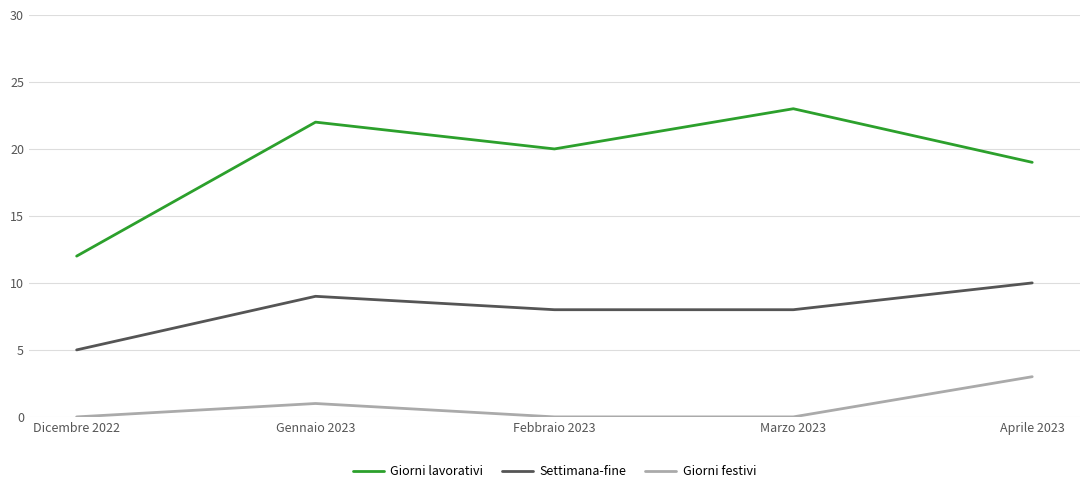

Reading left to right, extract all data points from this chart.

Giorni lavorativi: Dicembre 2022=12	Gennaio 2023=22	Febbraio 2023=20	Marzo 2023=23	Aprile 2023=19
Settimana-fine: Dicembre 2022=5	Gennaio 2023=9	Febbraio 2023=8	Marzo 2023=8	Aprile 2023=10
Giorni festivi: Dicembre 2022=0	Gennaio 2023=1	Febbraio 2023=0	Marzo 2023=0	Aprile 2023=3